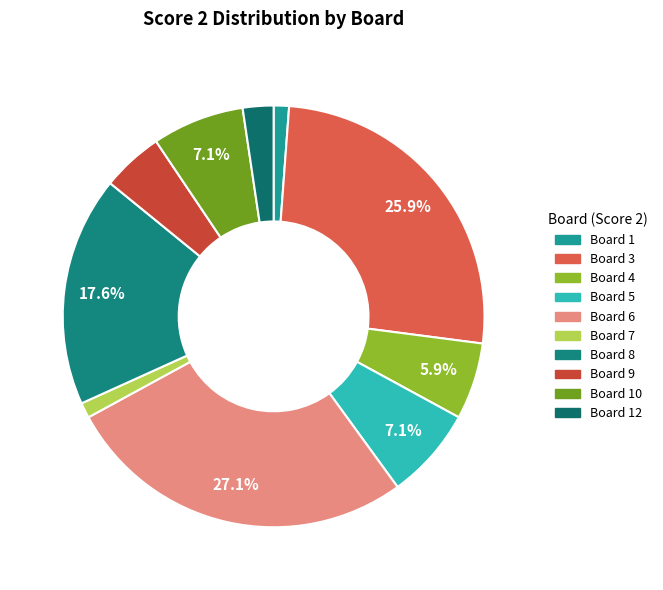

Count the number of slices in the pie.

10